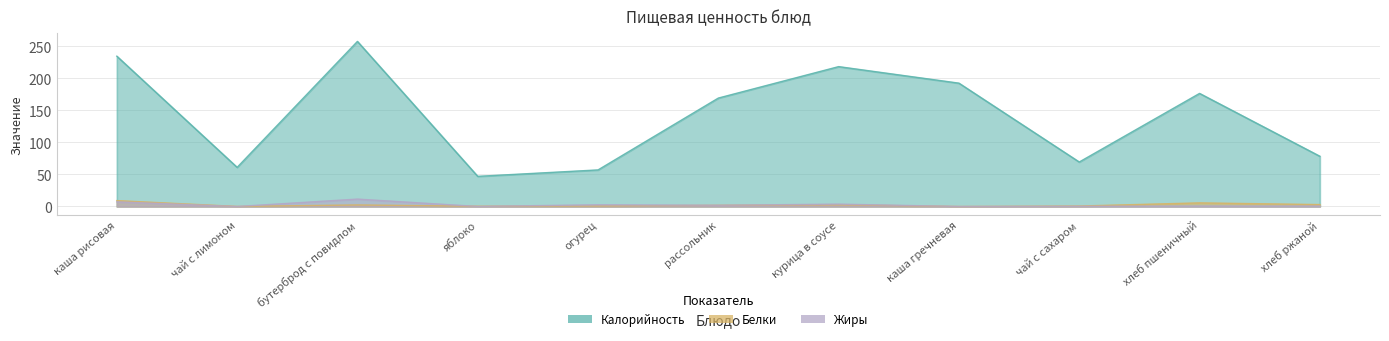

What is the lowest value of the Калорийность series?

47.0